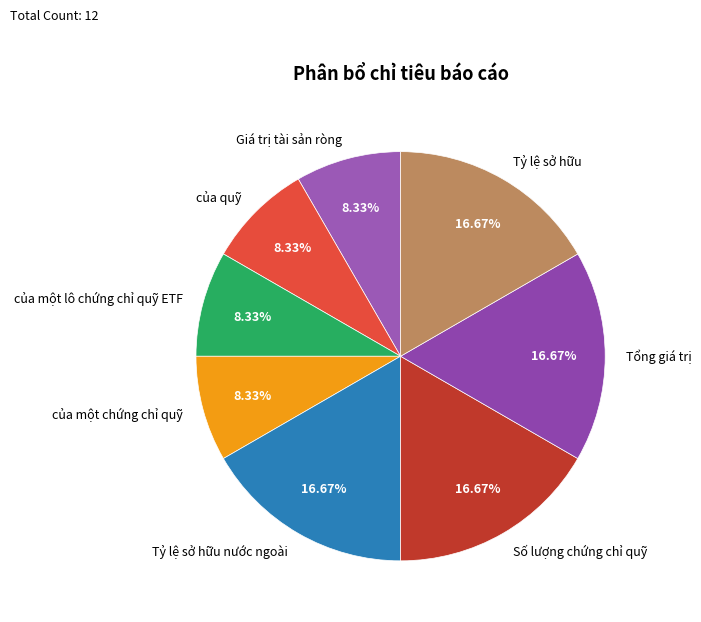

Does any single category account for the majority?

No